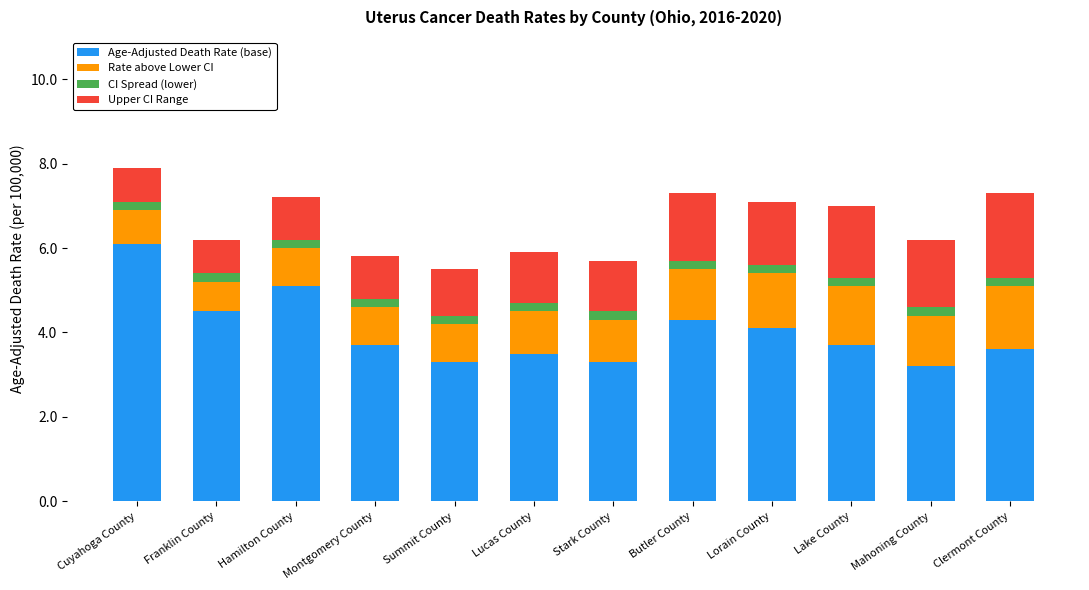

The Age-Adjusted Death Rate (base) series shows 4.1 at Lorain County. True or false?

True